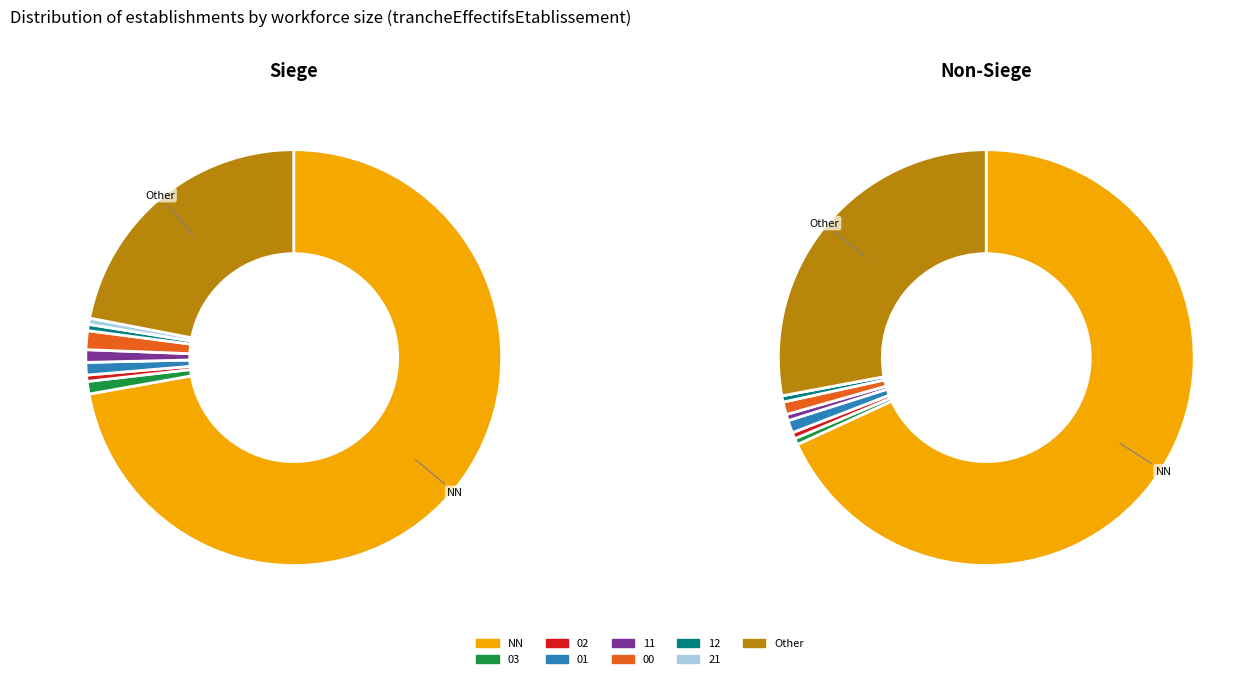

Rank the categories by value from lowest to highest.

21, 02, 12, 03, 11, 01, 00, Other, NN